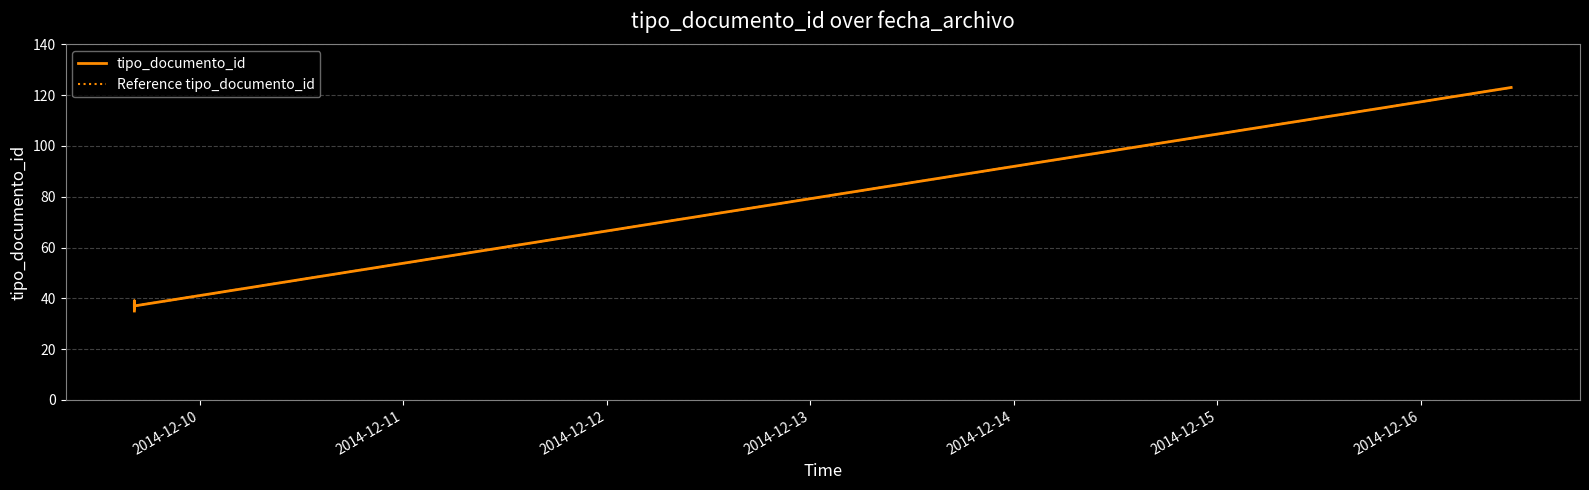

How many interior local valleys does the Reference tipo_documento_id series have?

2